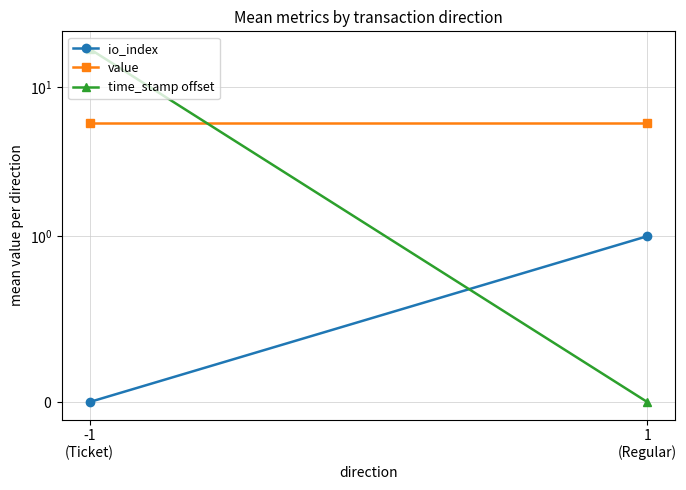

What is the sum of the io_index values at 1
(Regular) and -1
(Ticket)?

1.0